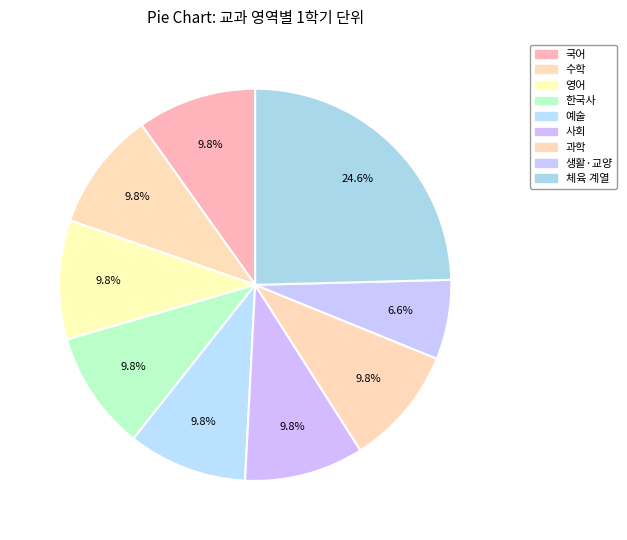

How many slices are in this pie chart?

9